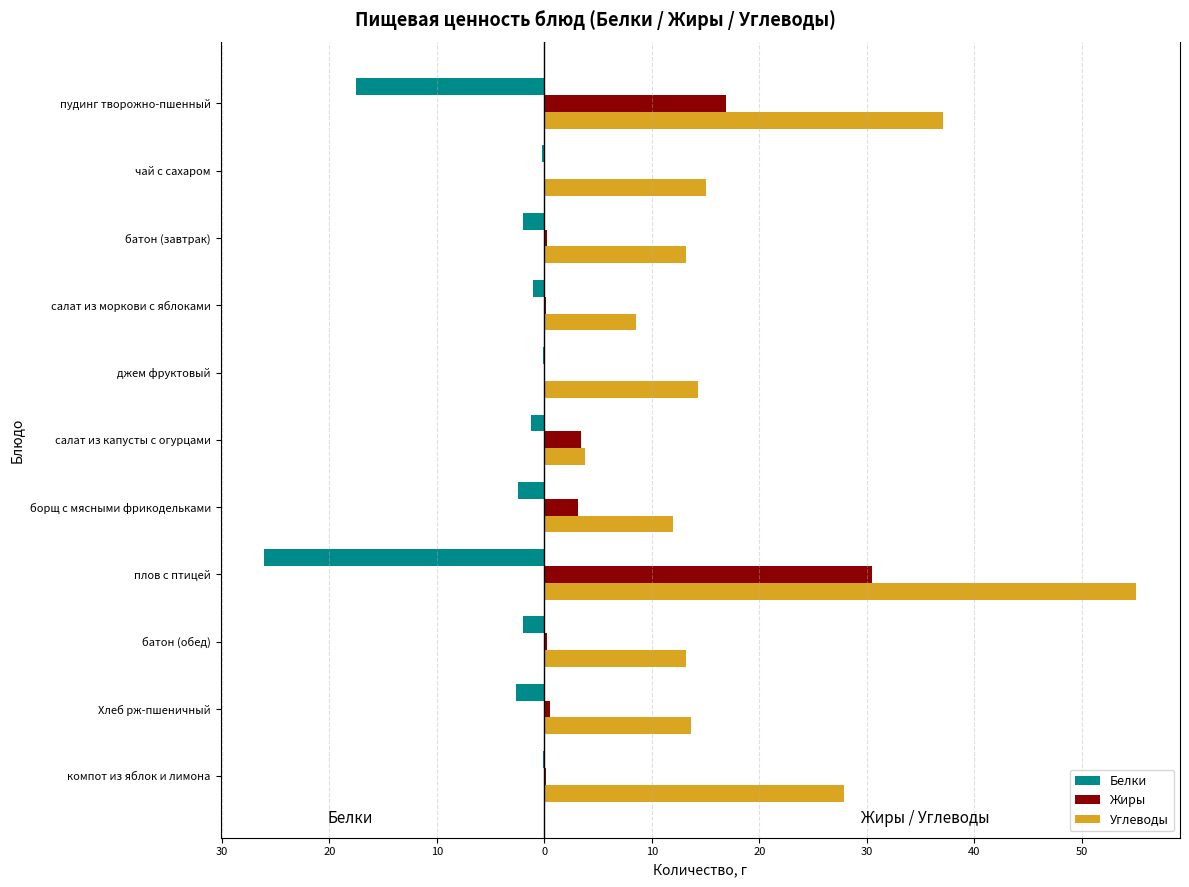

What is the difference between the maximum and minimum values in the Белки series?

26.0